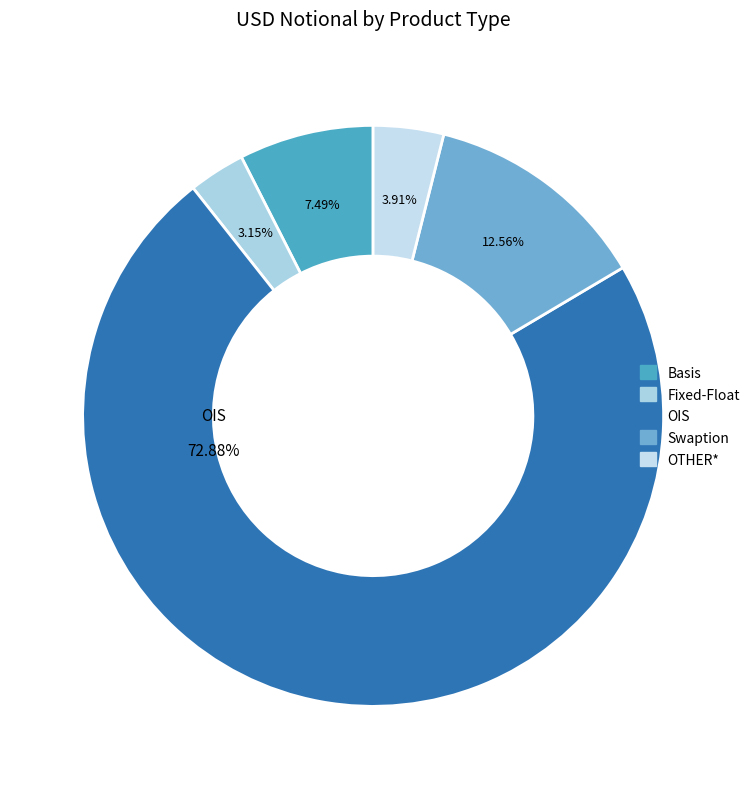

What is the change in value from Basis to OIS?

+66852974